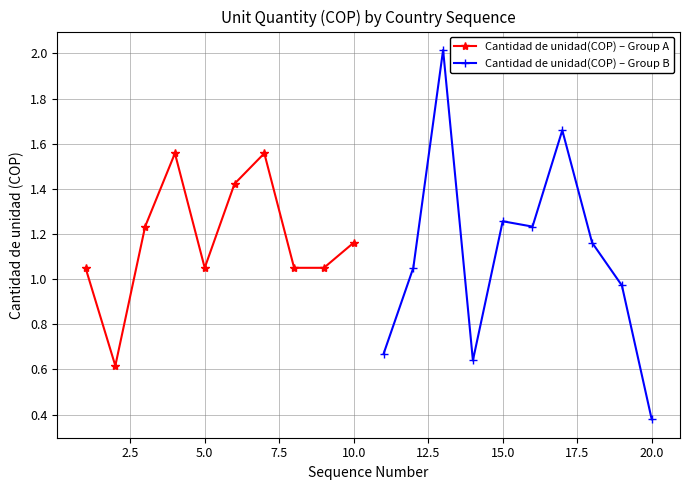

What is the lowest value of the Cantidad de unidad(COP) – Group A series?

0.6